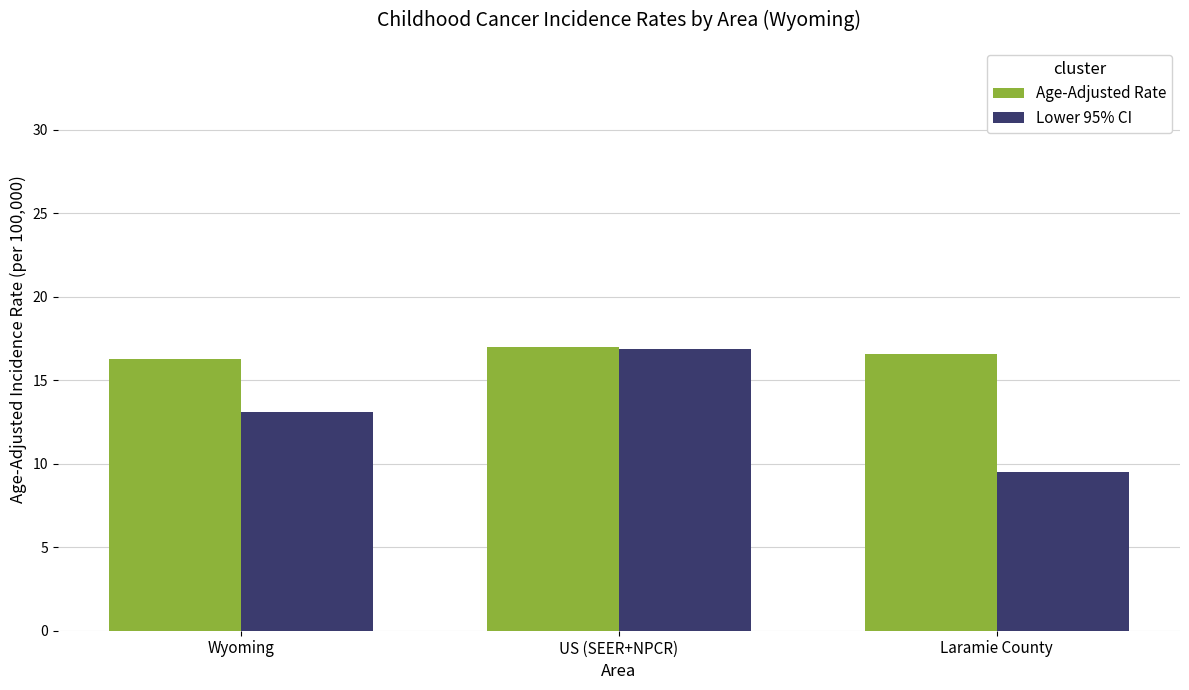

What is the total value across all series at Wyoming?

29.4